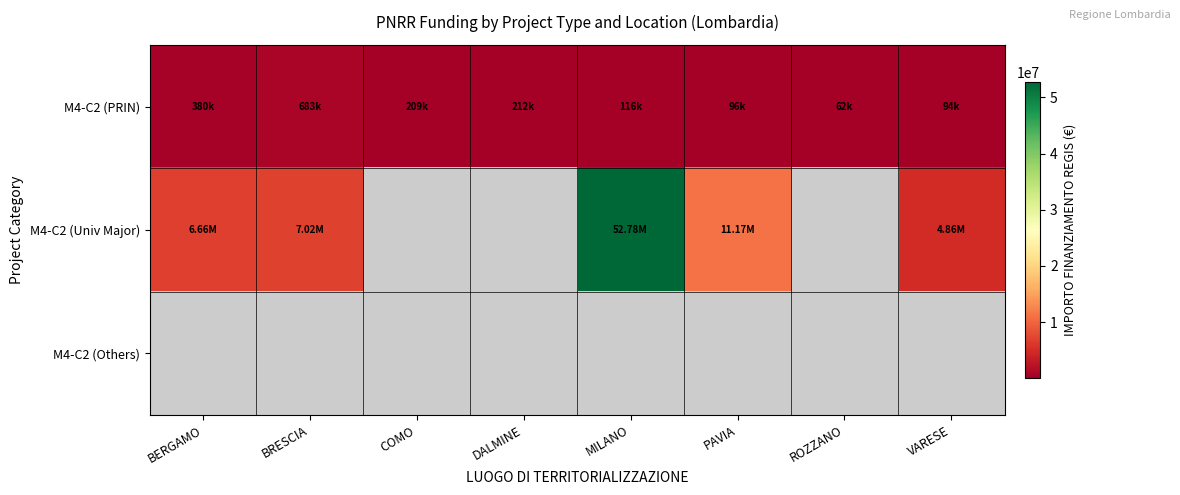

Which series changed the most between BERGAMO and MILANO?

M4-C2 (Univ Major)